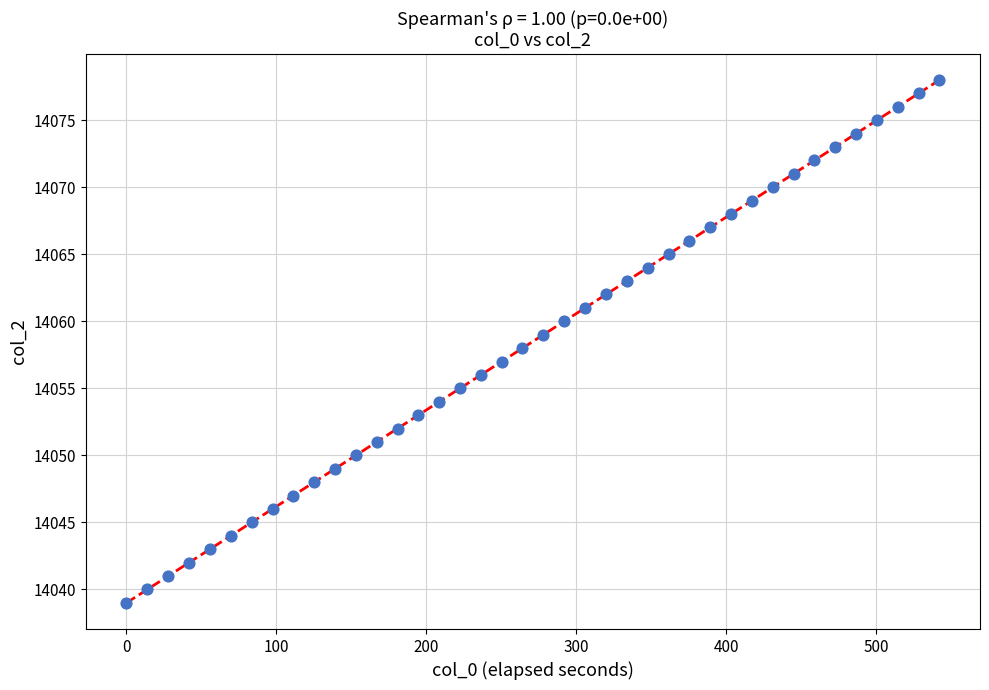

What is the range of Y values (max minus min)?

39